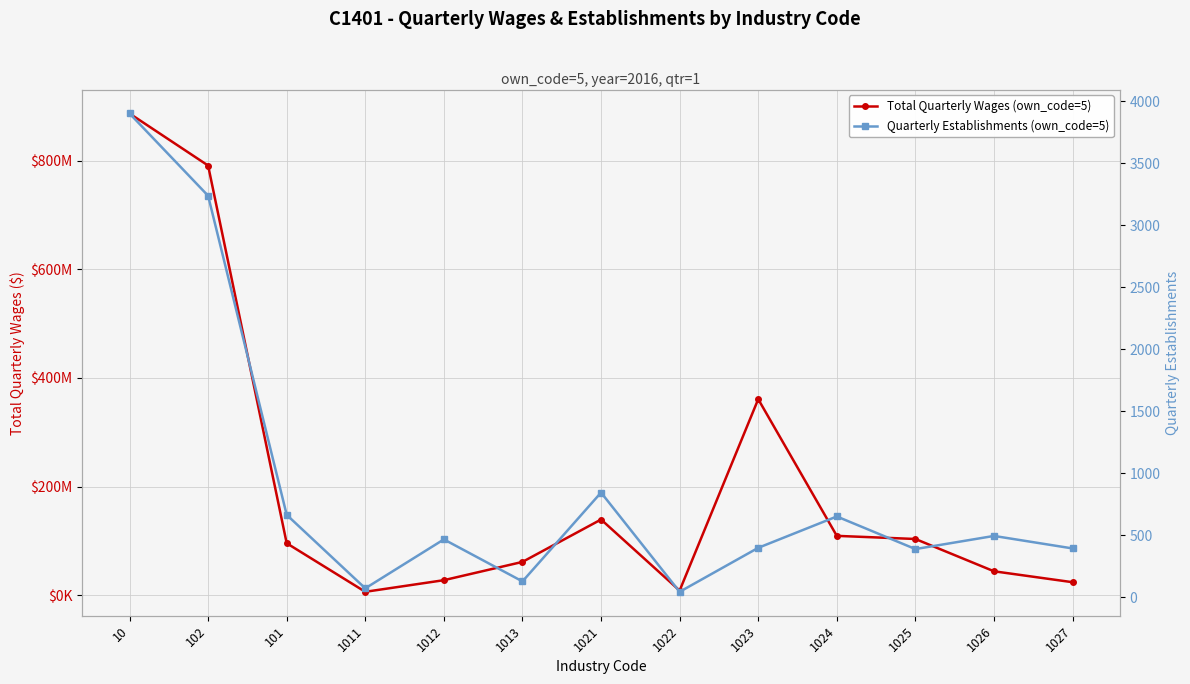

At which category does Total Quarterly Wages (own_code=5) reach its first local valley?

1011